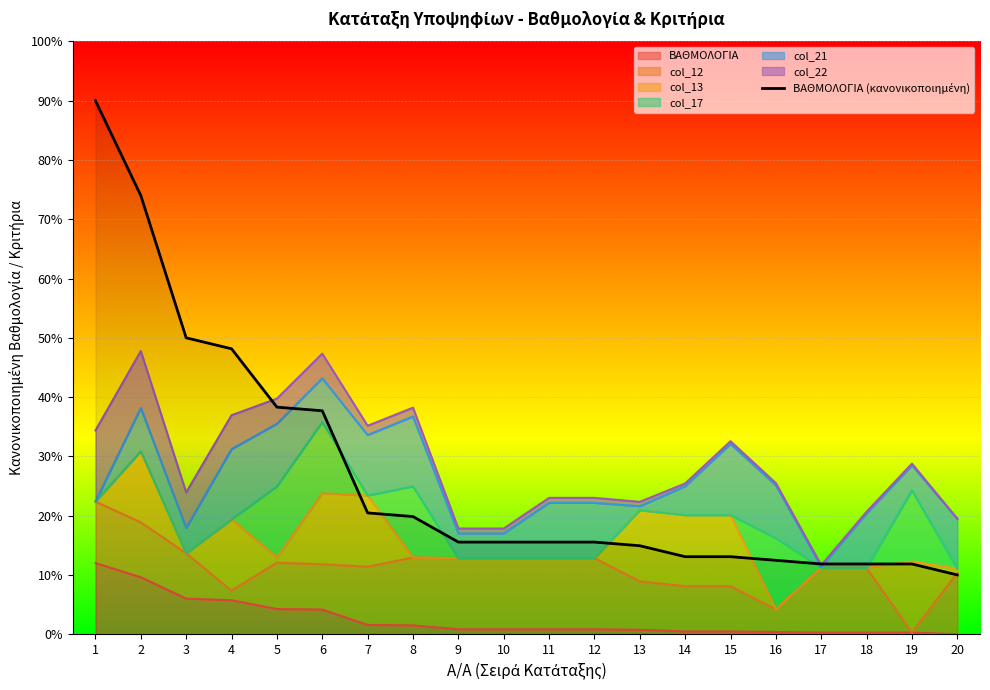

Read the value at 19.

11.8